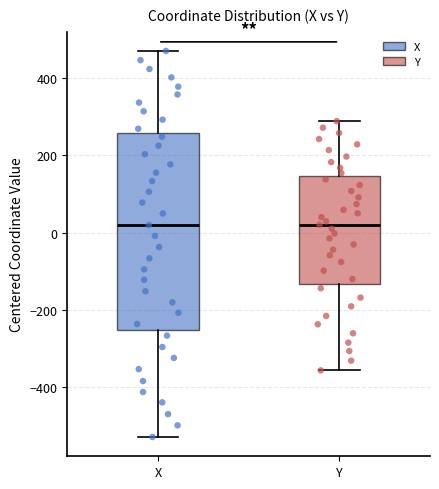

Reading left to right, transcribe this box plot: for each box, give where its median line is, the range the box spans, and where its two whiskers end, as read against the y-axis. The values are not printed on the chart, so give them approximately, as read against the axis.

X: median 20, box -260 to 260, whiskers -520 to 480
Y: median 20, box -140 to 140, whiskers -360 to 280